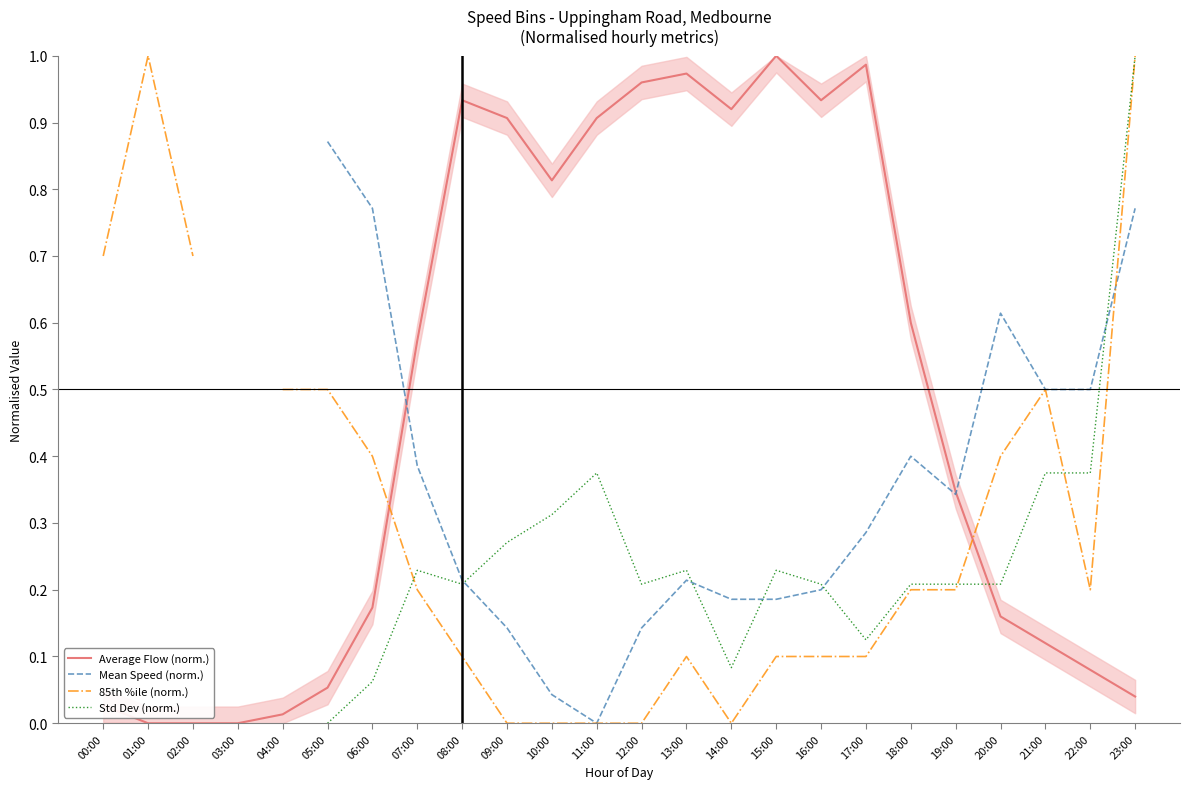

Where is the first local maximum for Average Flow (norm.)?

08:00